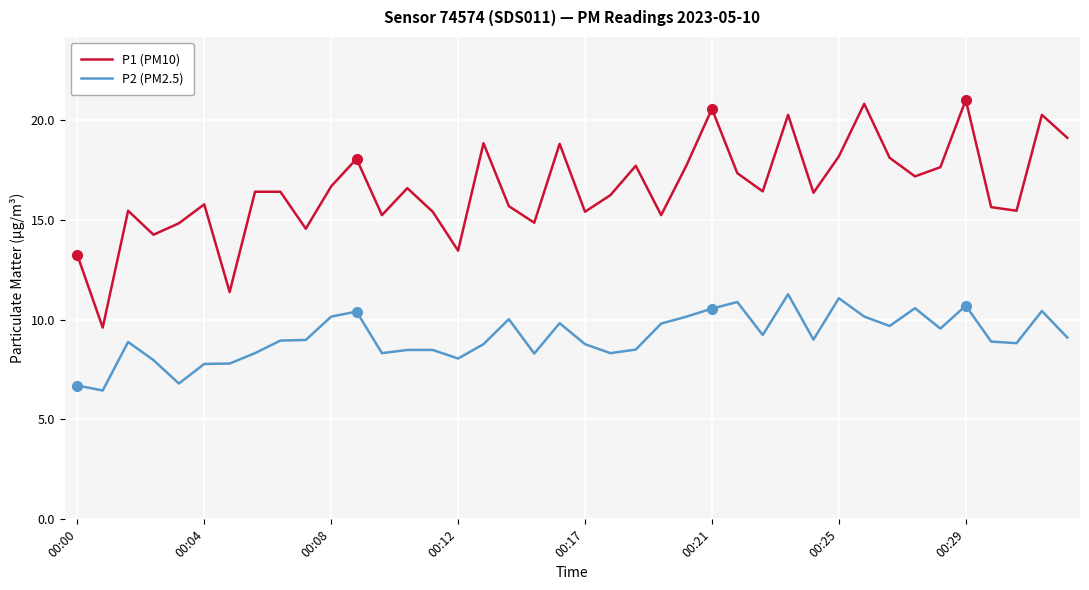

True or false: P1 (PM10) and P2 (PM2.5) intersect in this chart.

False